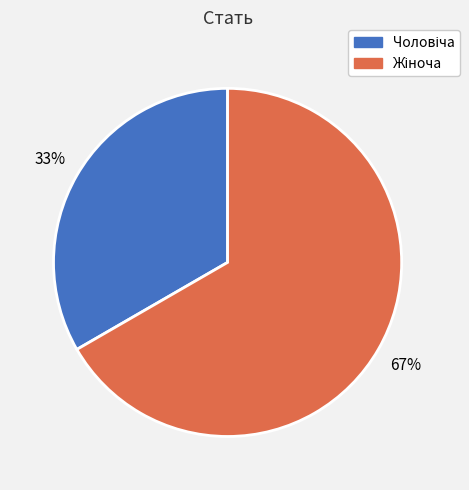

Count the number of slices in the pie.

2